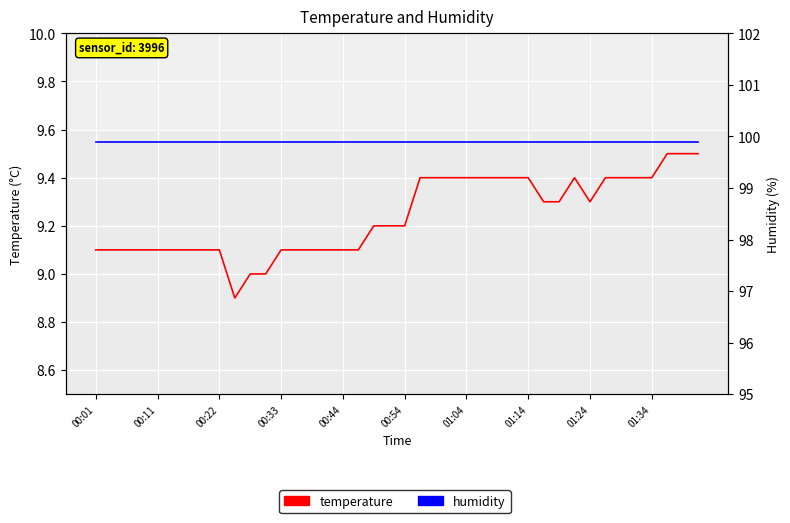

Between 00:01 and 17, which series saw the biggest shift?

temperature